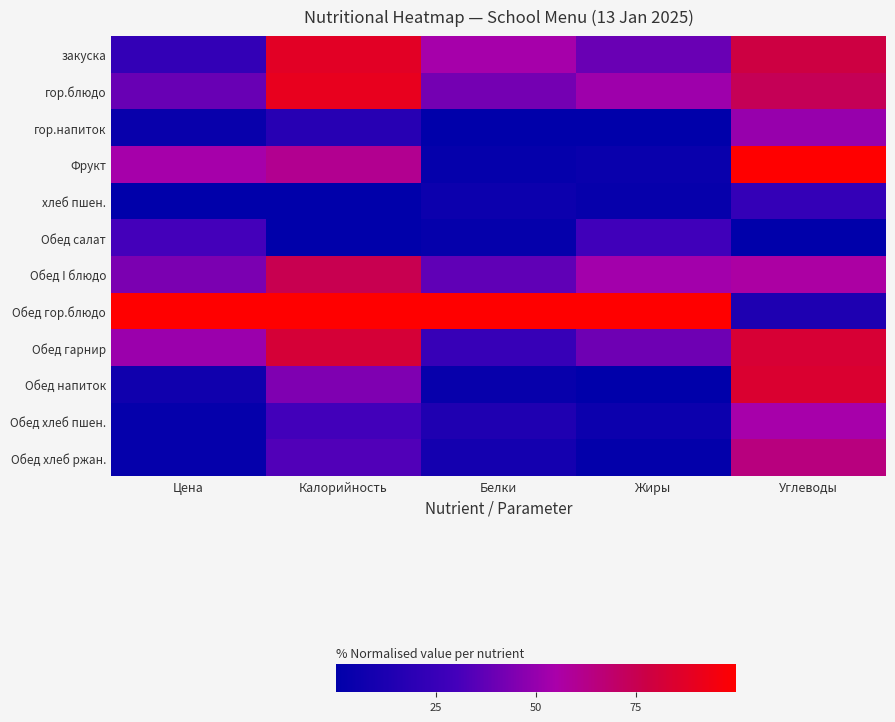

Reading left to right, extract all data points from this chart.

закуска: Цена=0.2	Калорийность=0.9	Белки=0.5	Жиры=0.4	Углеводы=0.8
гор.блюдо: Цена=0.4	Калорийность=0.9	Белки=0.4	Жиры=0.5	Углеводы=0.7
гор.напиток: Цена=0.0	Калорийность=0.2	Белки=0.0	Жиры=0.0	Углеводы=0.5
Фрукт: Цена=0.5	Калорийность=0.6	Белки=0.0	Жиры=0.0	Углеводы=1.0
хлеб пшен.: Цена=0.0	Калорийность=0.0	Белки=0.1	Жиры=0.0	Углеводы=0.2
Обед салат: Цена=0.3	Калорийность=0.0	Белки=0.0	Жиры=0.3	Углеводы=0.0
Обед I блюдо: Цена=0.4	Калорийность=0.8	Белки=0.4	Жиры=0.5	Углеводы=0.6
Обед гор.блюдо: Цена=1.0	Калорийность=1.0	Белки=1.0	Жиры=1.0	Углеводы=0.1
Обед гарнир: Цена=0.5	Калорийность=0.8	Белки=0.2	Жиры=0.4	Углеводы=0.8
Обед напиток: Цена=0.1	Калорийность=0.4	Белки=0.0	Жиры=0.0	Углеводы=0.8
Обед хлеб пшен.: Цена=0.0	Калорийность=0.3	Белки=0.1	Жиры=0.1	Углеводы=0.5
Обед хлеб ржан.: Цена=0.0	Калорийность=0.3	Белки=0.1	Жиры=0.0	Углеводы=0.6